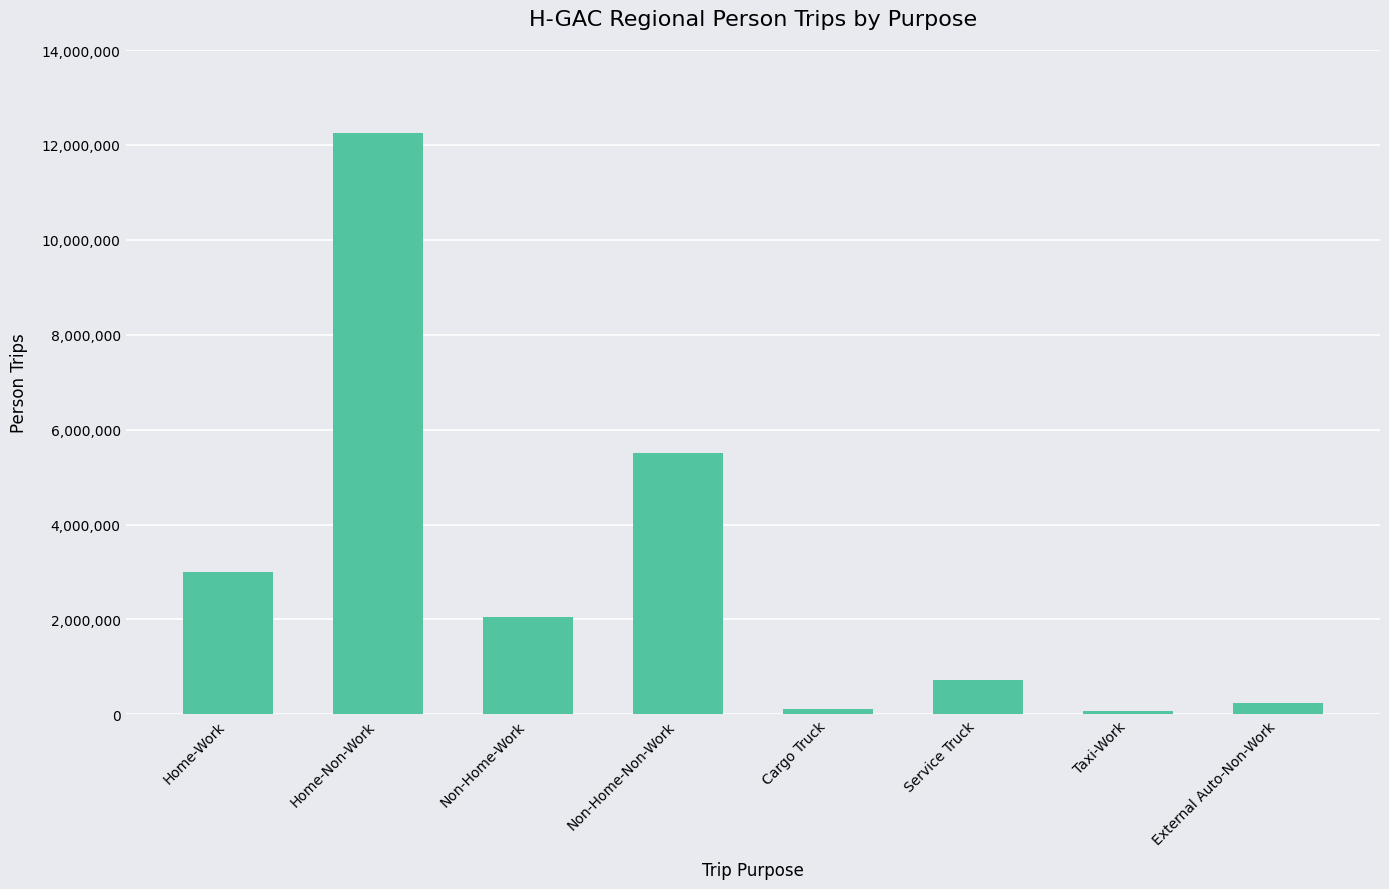

The chart shows a value of 12248090 at Home-Non-Work. True or false?

True